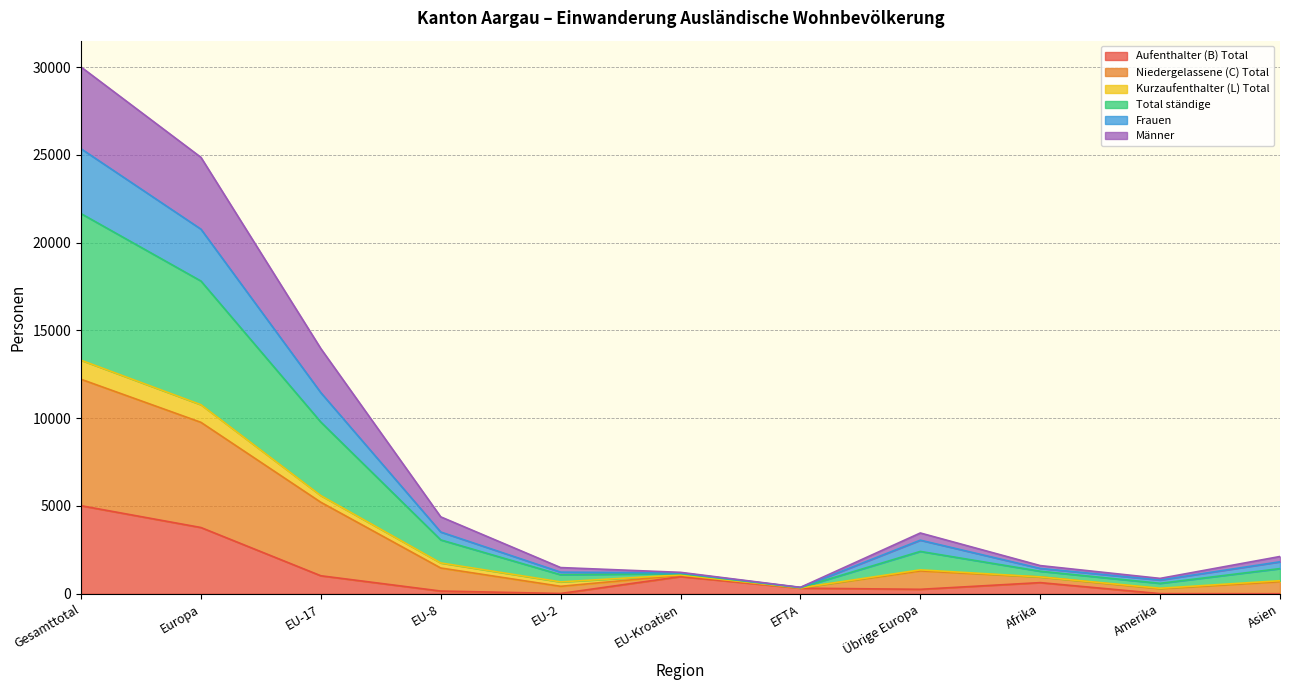

At how many categories does at least one series exceed 13155?

3